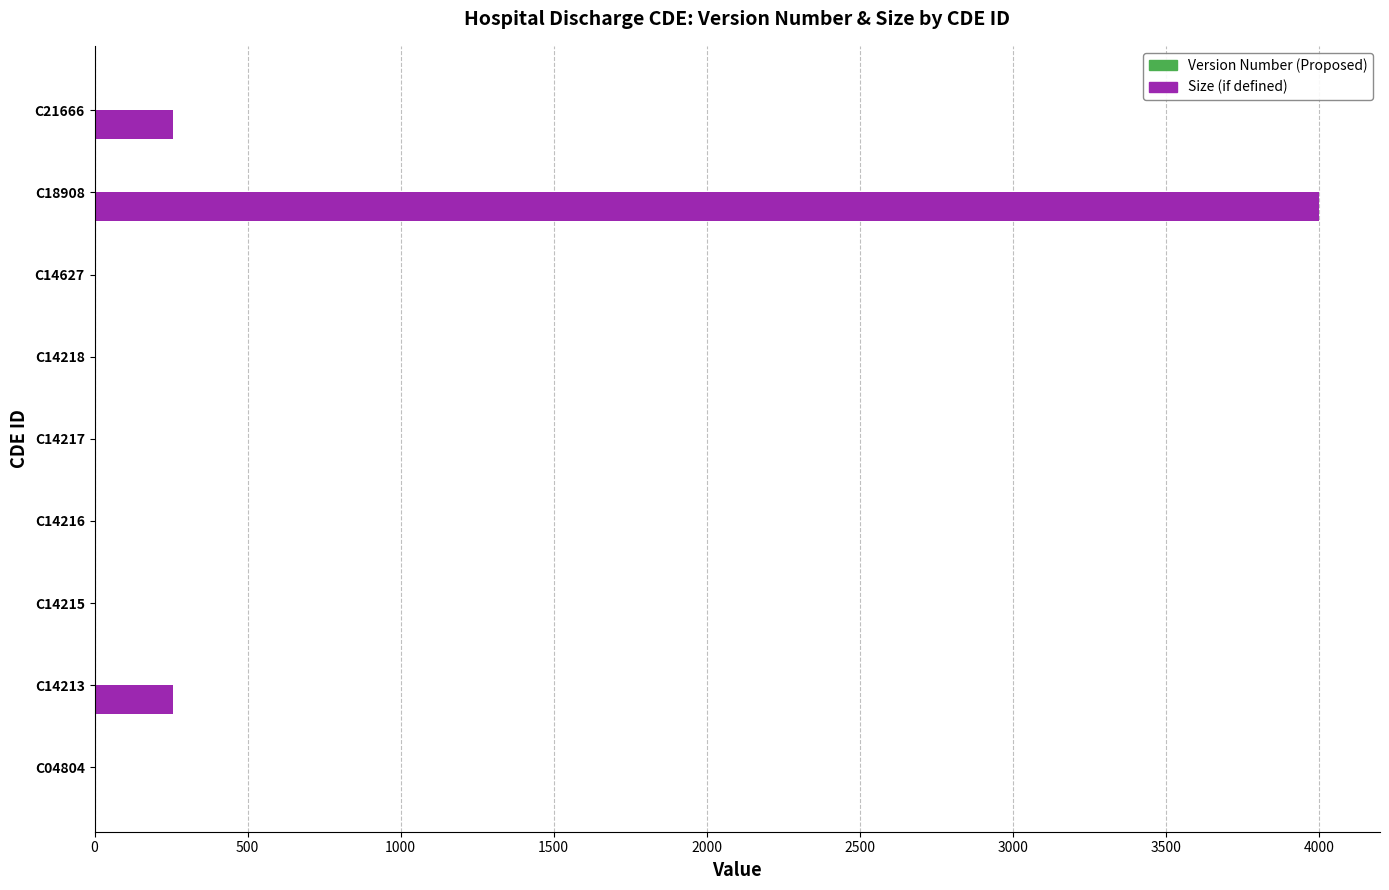

Which series has the largest total across all categories?

Size (if defined)